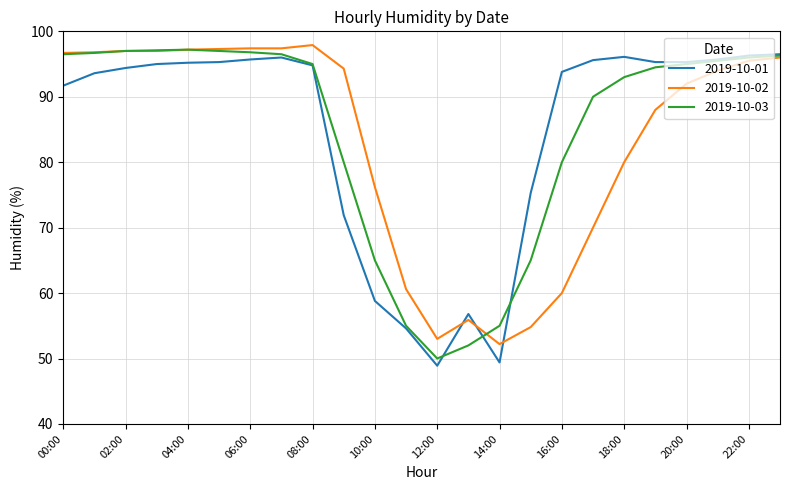

What is the greatest value displayed?

97.9